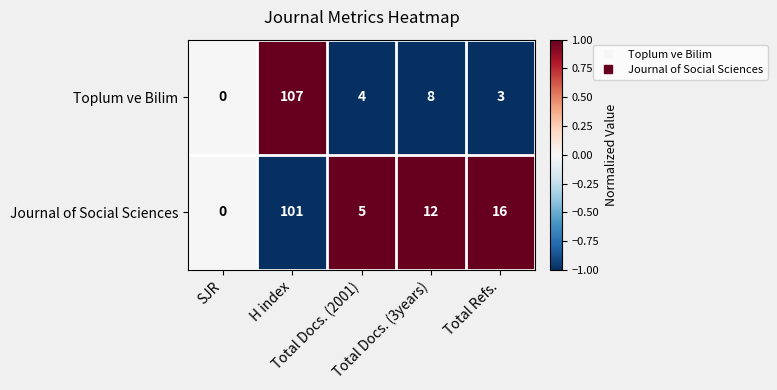

What is the difference between the maximum and minimum values in the Journal of Social Sciences series?

101